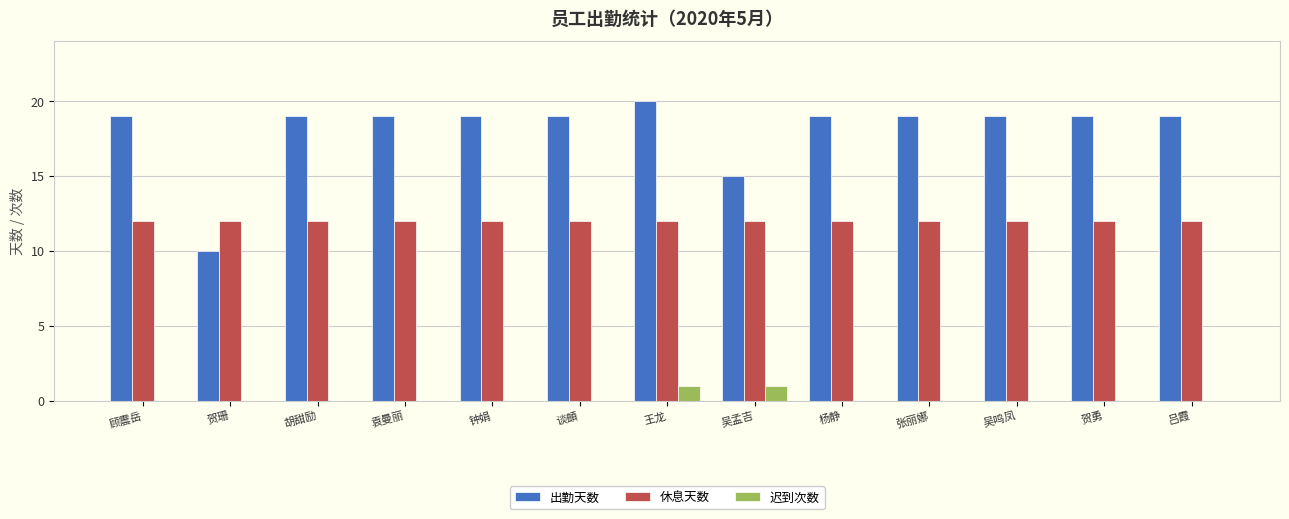

What is the maximum value for 迟到次数?

1